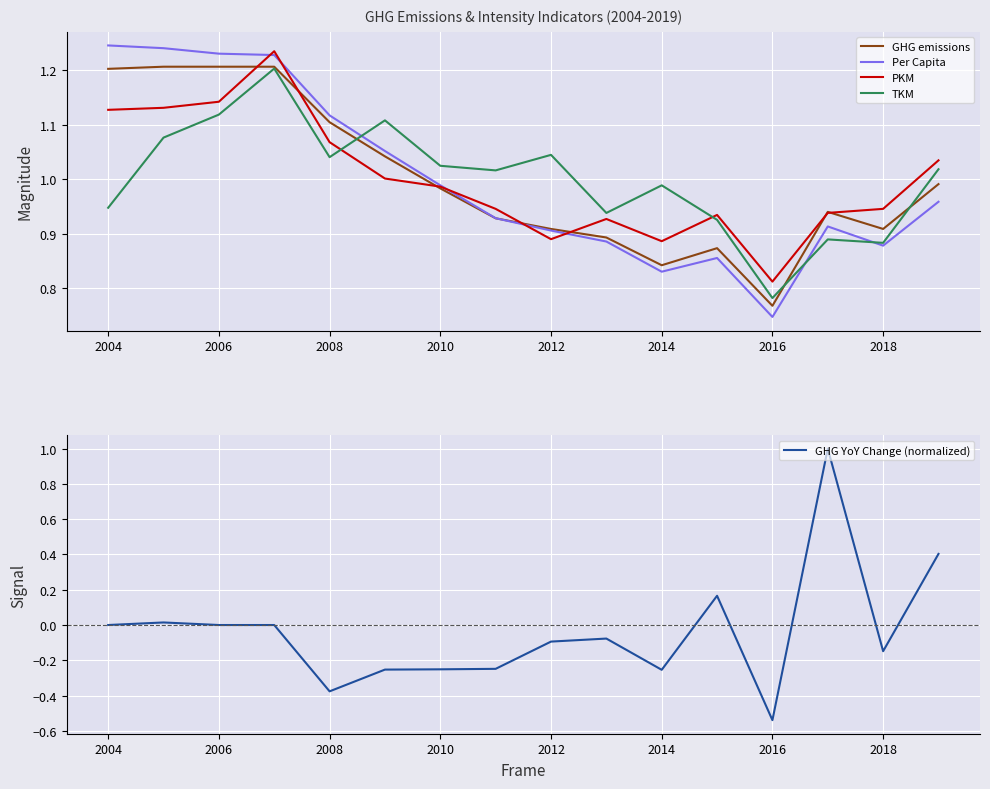

Which series has the largest total across all categories?

GHG emissions